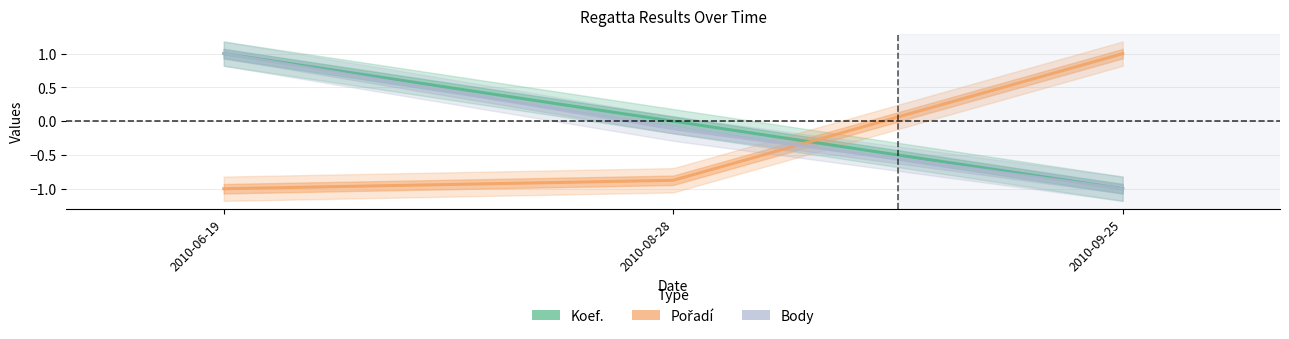

What is the label of the 1st point from the right?

2010-09-25